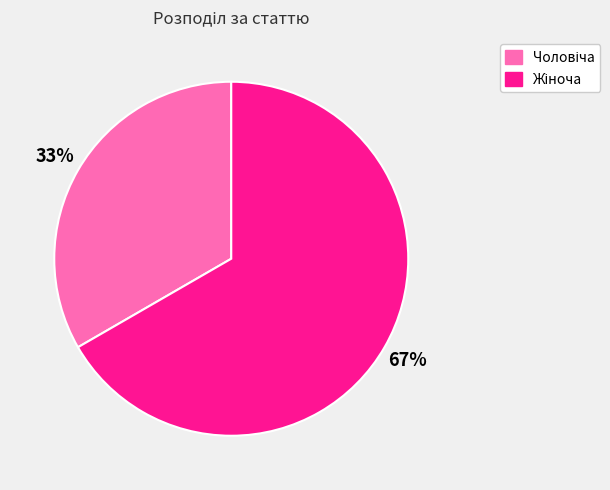

To the nearest percent, what is the average slice percentage?

50%